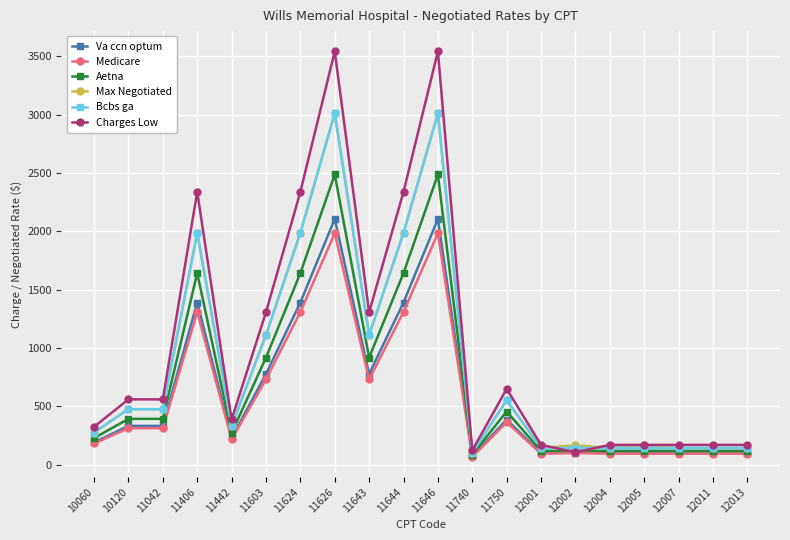

True or false: Bcbs ga has more than 0 interior local peaks.

True